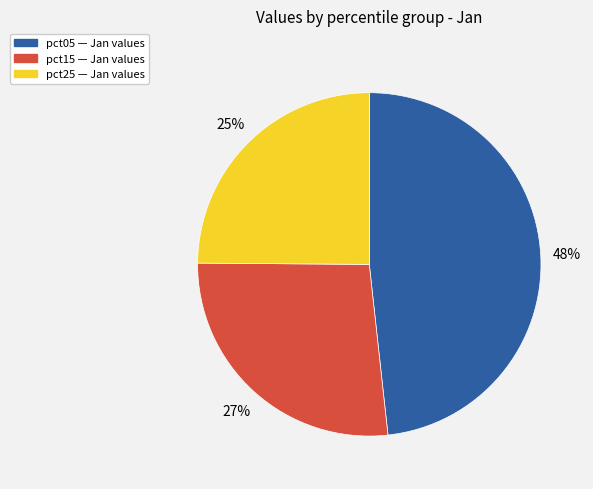

Is there any slice that represents more than half of the pie?

No